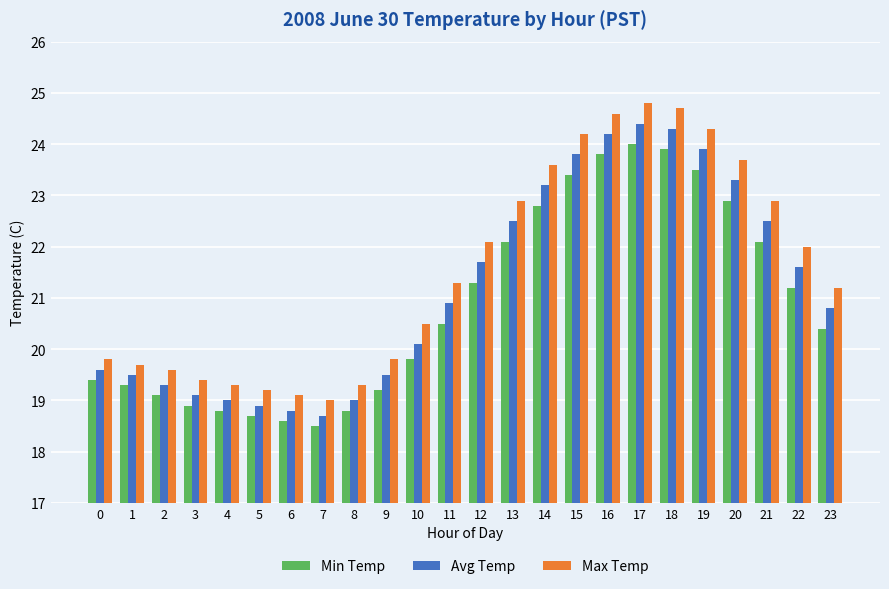

What is the value of the Avg Temp bar at the 12th from the left?

20.9